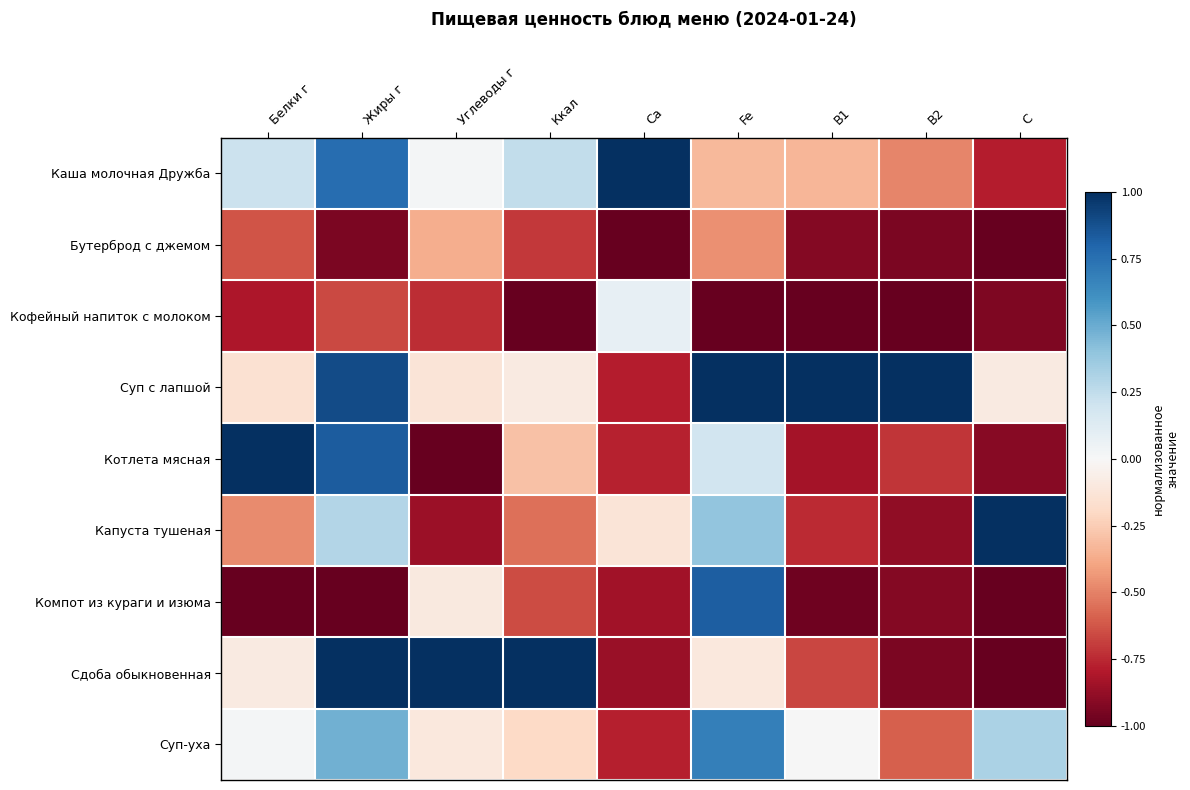

Which series changed the most between Ca and C?

Каша молочная Дружба